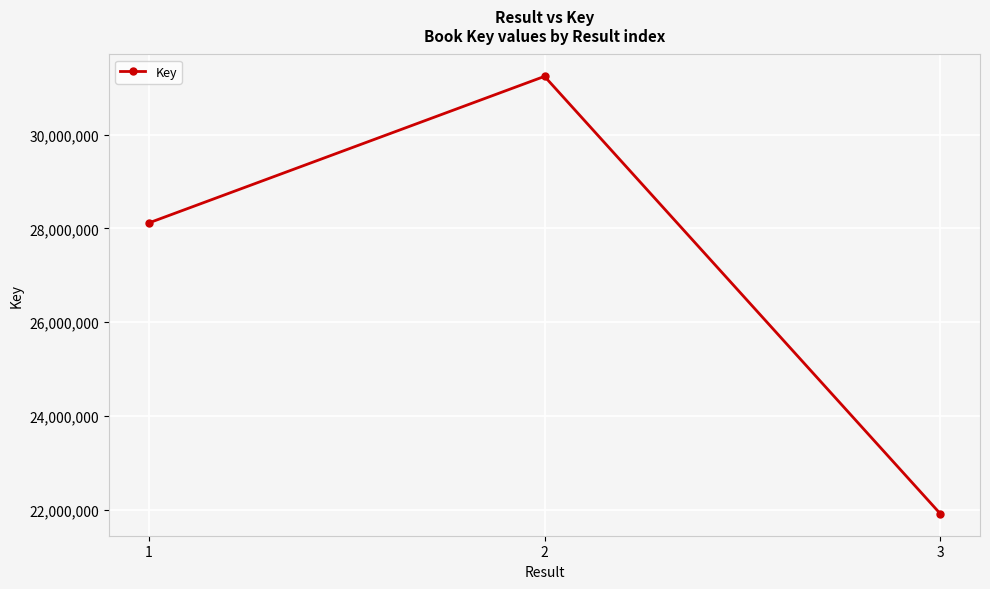

Does the chart display data point markers on the line(s)?

Yes